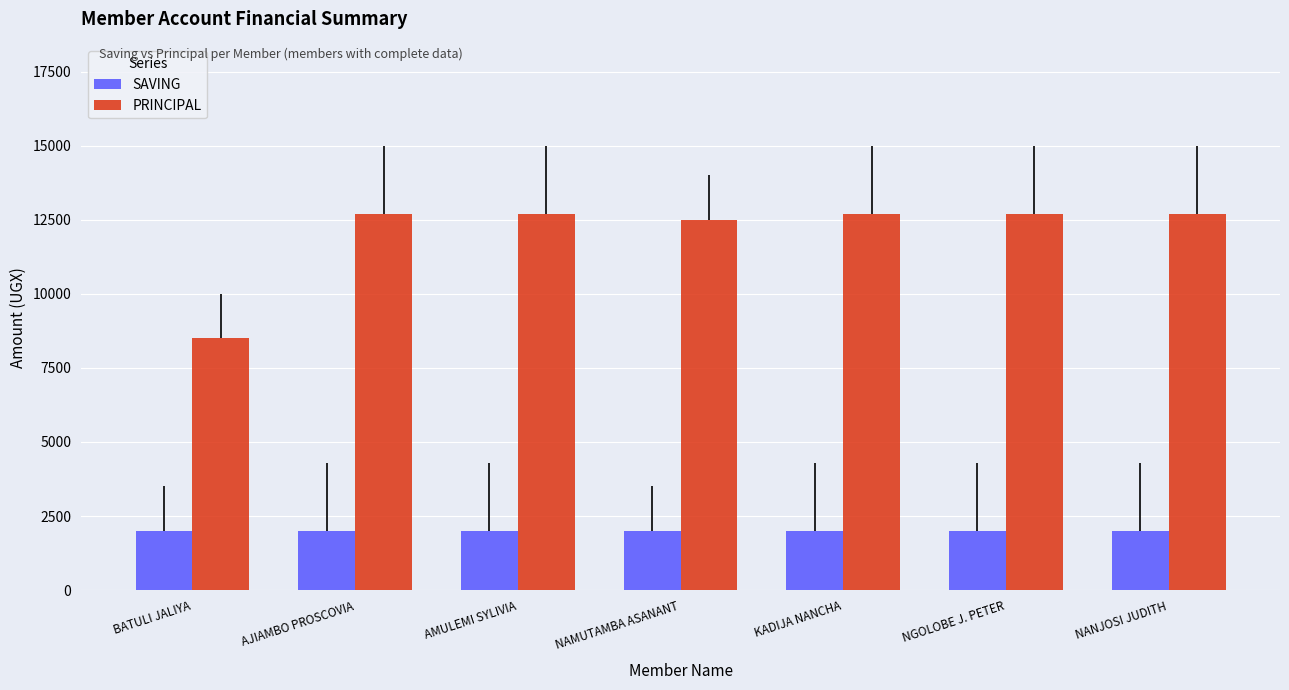

List the series in order of their peak value, highest first.

PRINCIPAL, SAVING